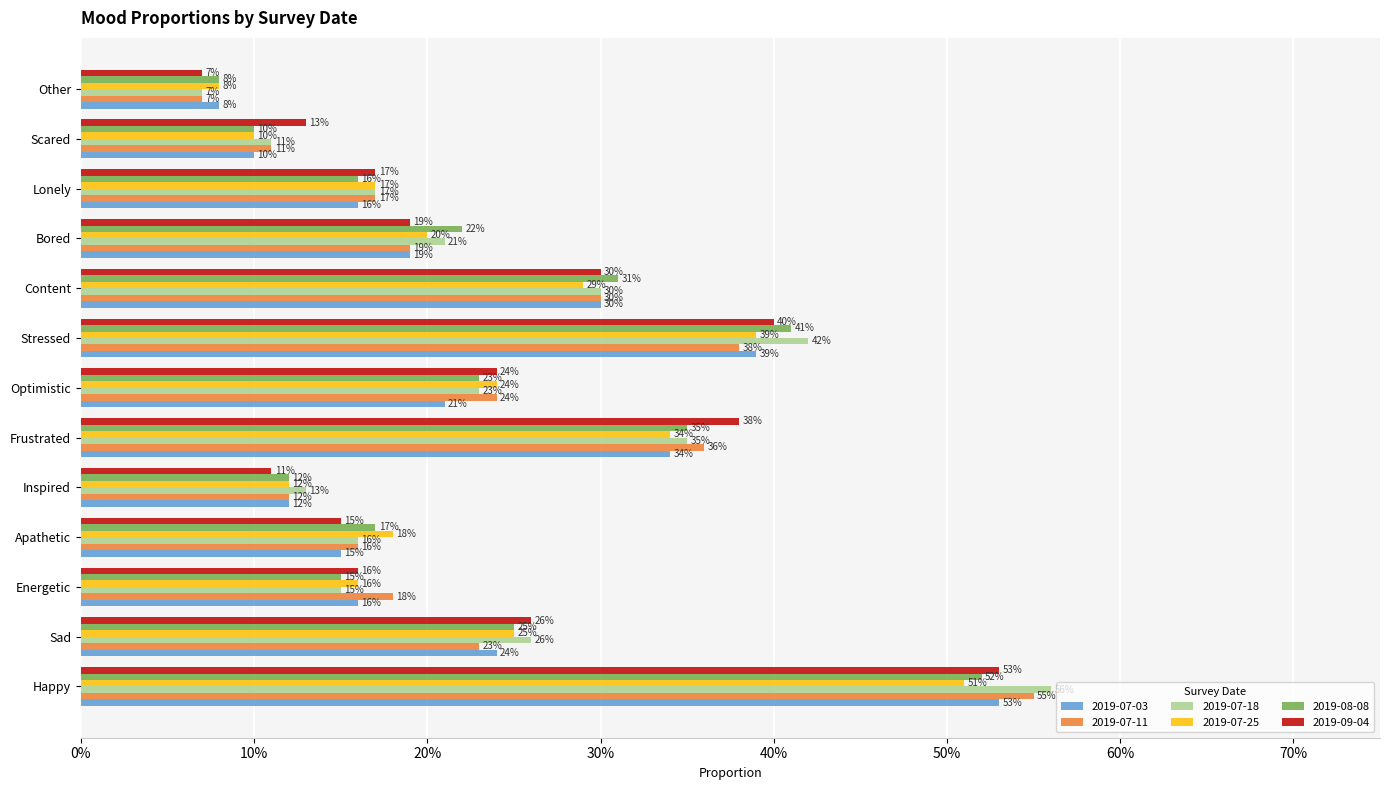

What are all the series names shown in the legend?

2019-07-03, 2019-07-11, 2019-07-18, 2019-07-25, 2019-08-08, 2019-09-04